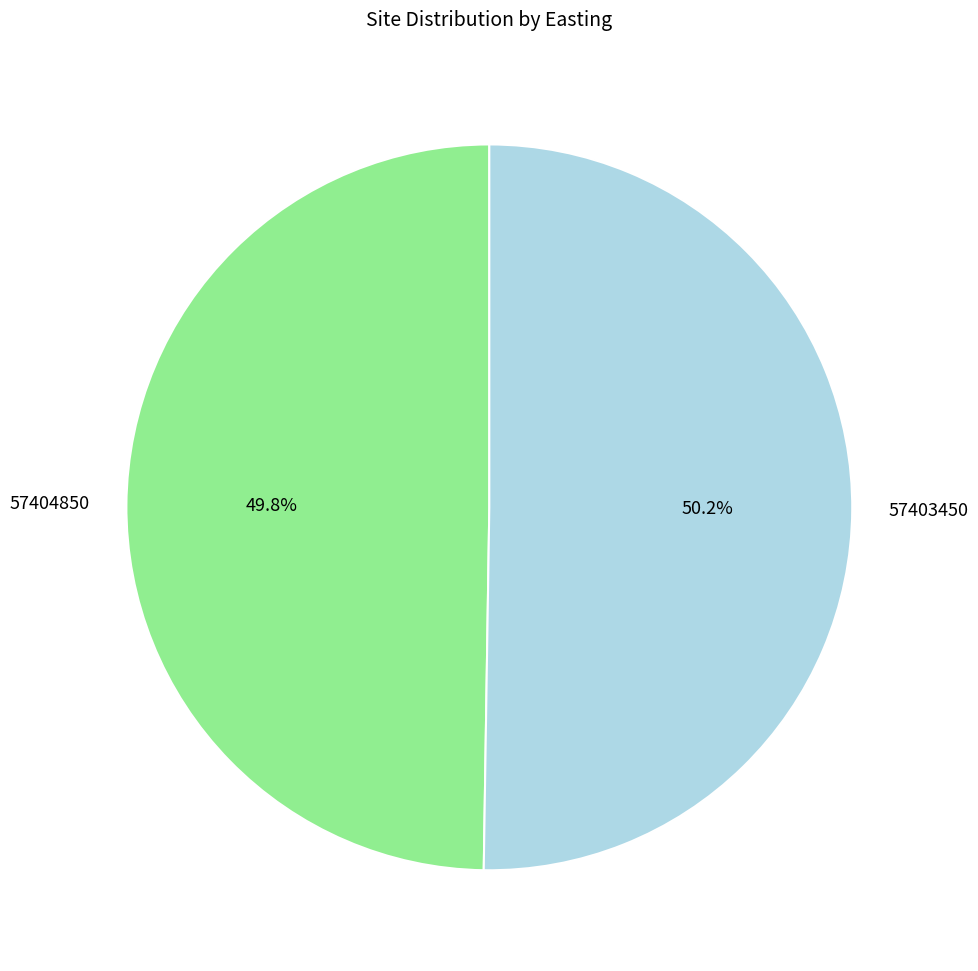

To the nearest percent, what portion does 57403450 represent?

50%